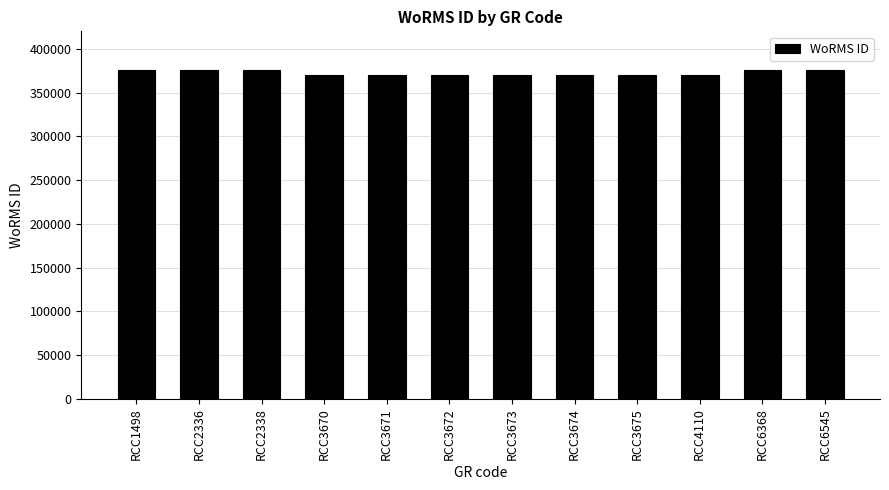

Read the value at RCC3675.

370136